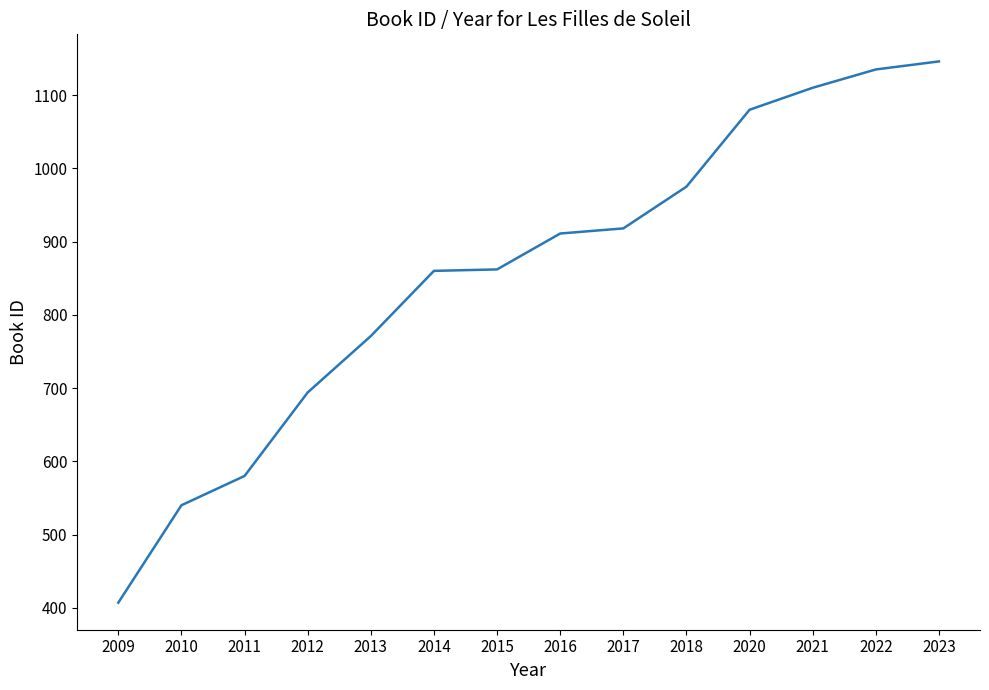

Which has a higher value, 2016 or 2014?

2016